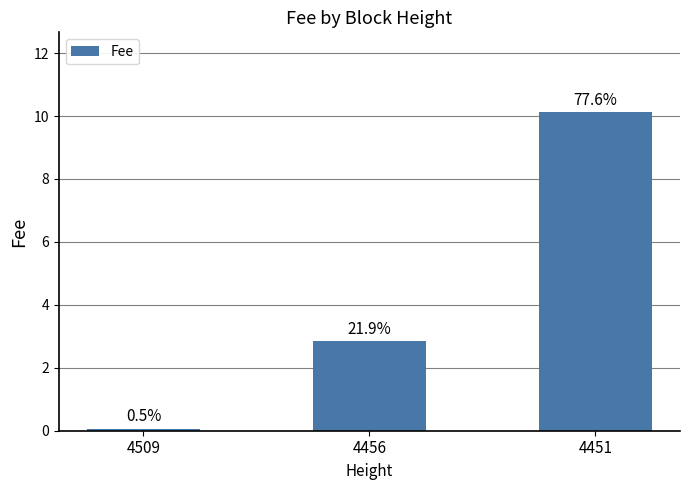

Are the bars horizontal?

No